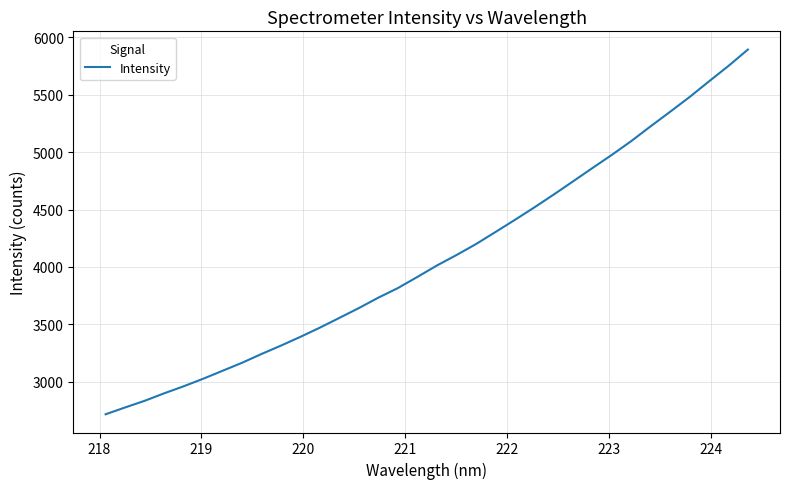

What is the difference between the second highest and second lowest values?

2976.9